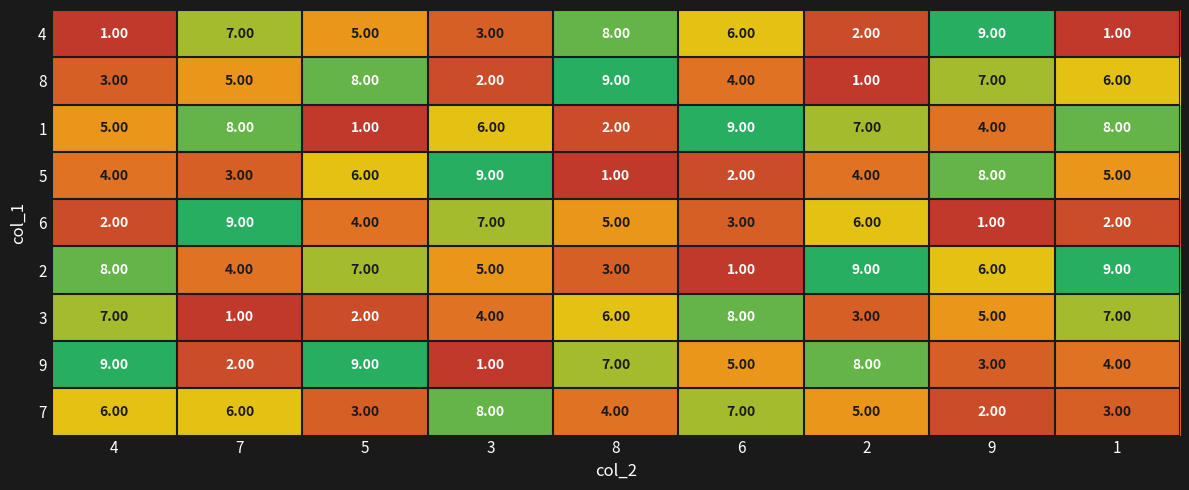

What is the difference between the second highest and minimum values in the 8 series?

7